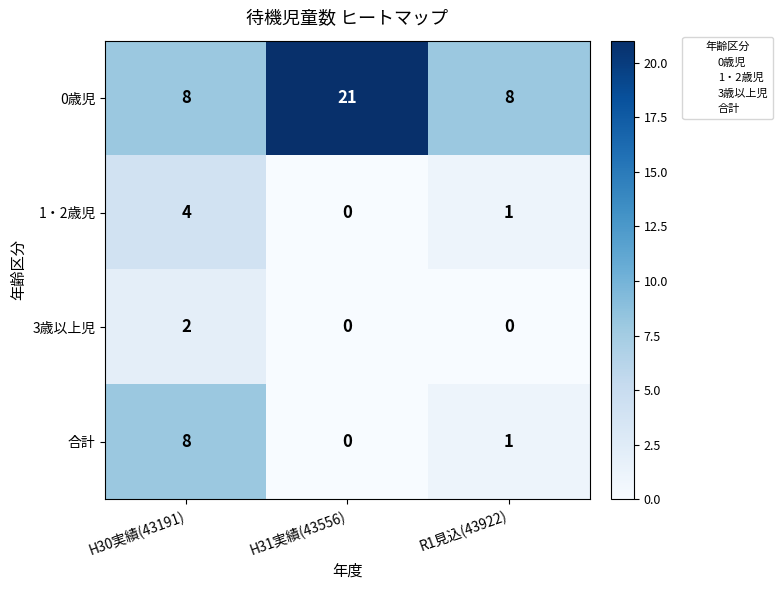

Reading left to right, what are all the values shown in this chart?

0歳児: H30実績(43191)=8	H31実績(43556)=21	R1見込(43922)=8
1・2歳児: H30実績(43191)=4	H31実績(43556)=0	R1見込(43922)=1
3歳以上児: H30実績(43191)=2	H31実績(43556)=0	R1見込(43922)=0
合計: H30実績(43191)=8	H31実績(43556)=0	R1見込(43922)=1